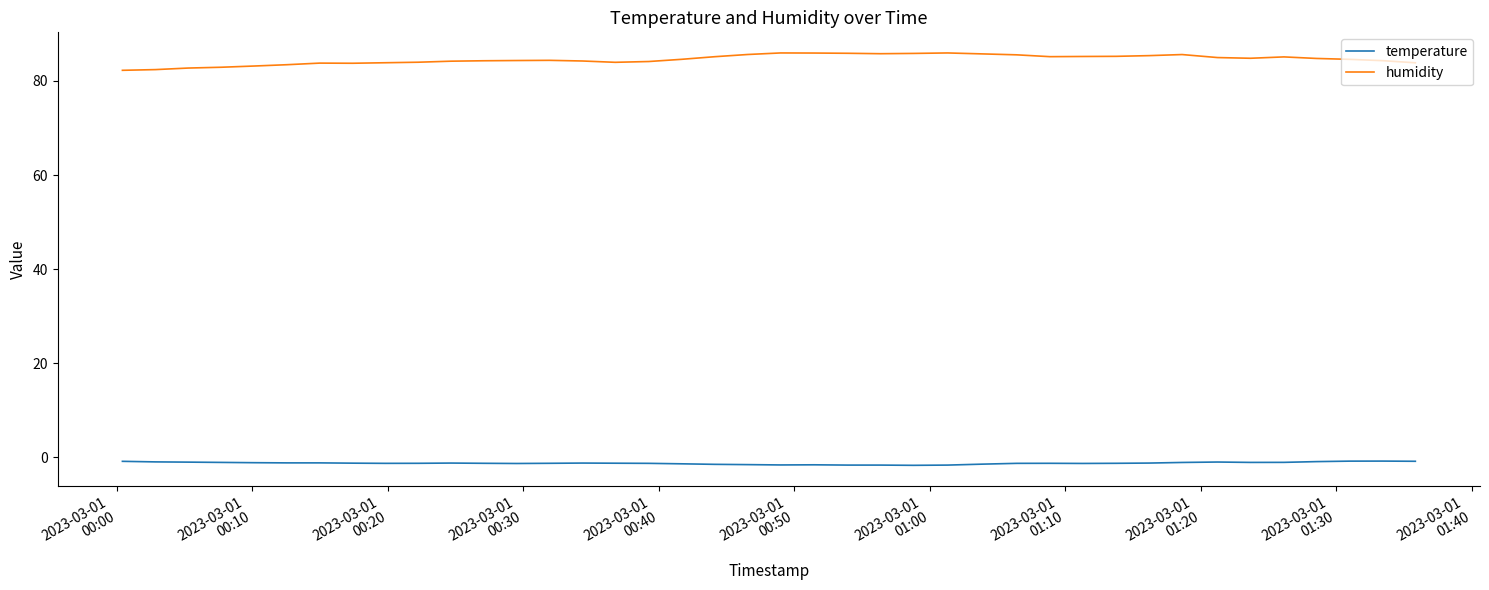

What is the maximum value for humidity?

86.0